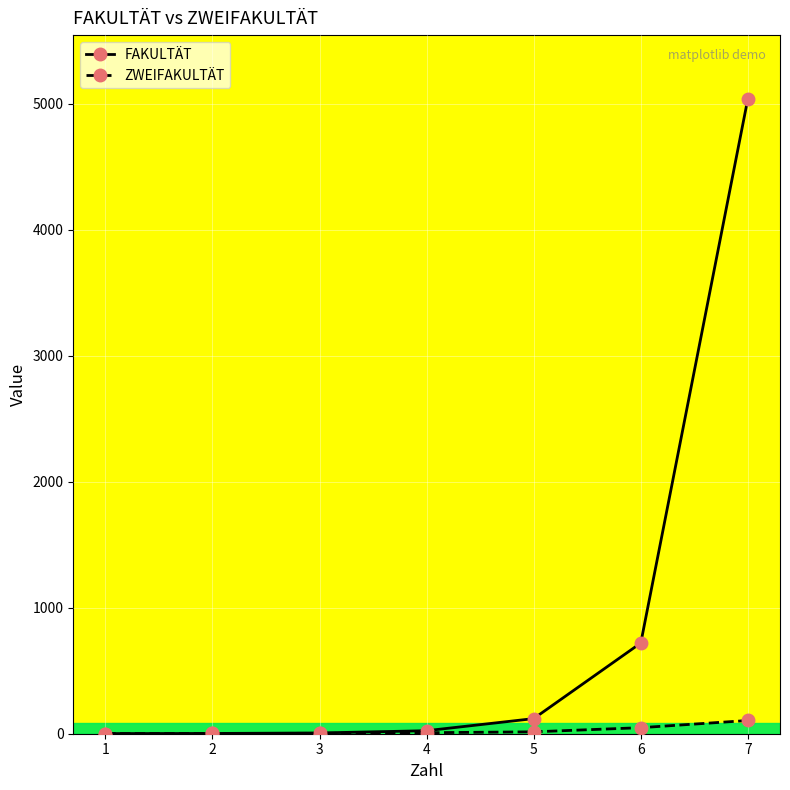

At which category is the sum across all series the highest?

7